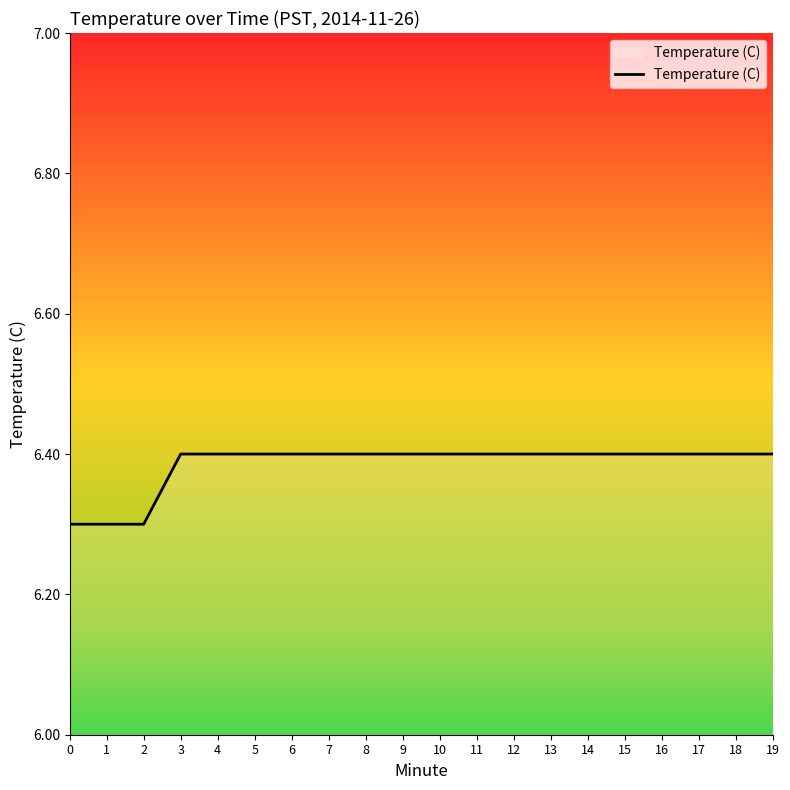

What is the greatest value displayed?

6.4